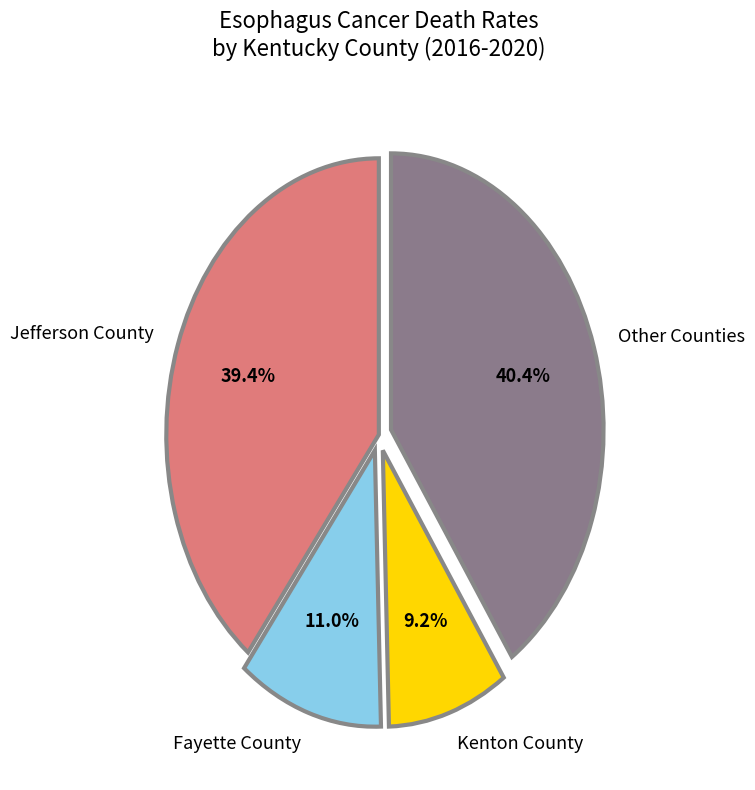

Is there any slice that represents more than half of the pie?

No